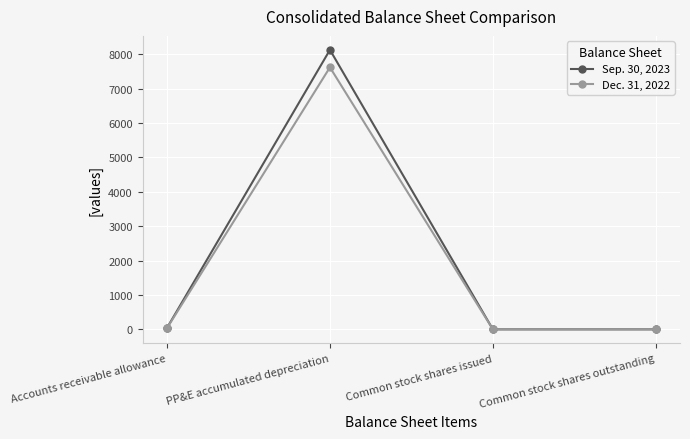

Which series has the largest range (max minus min)?

Sep. 30, 2023